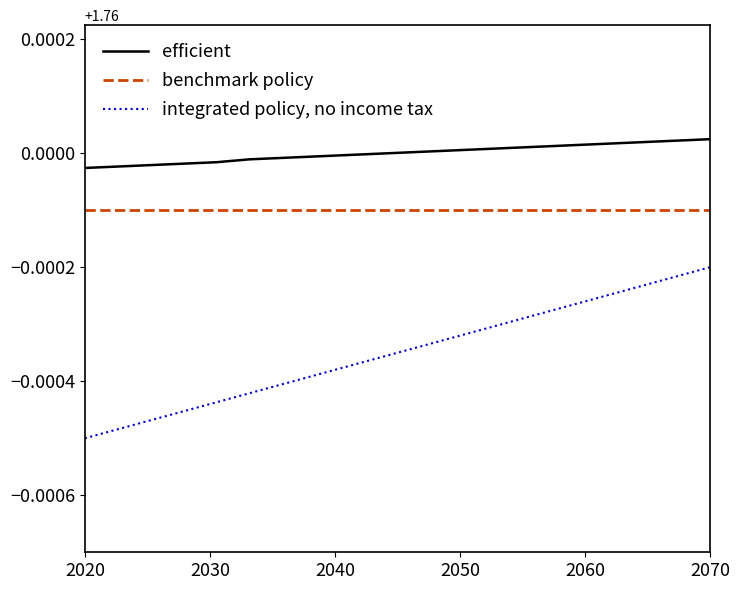

Which series has the widest spread of values?

integrated policy, no income tax